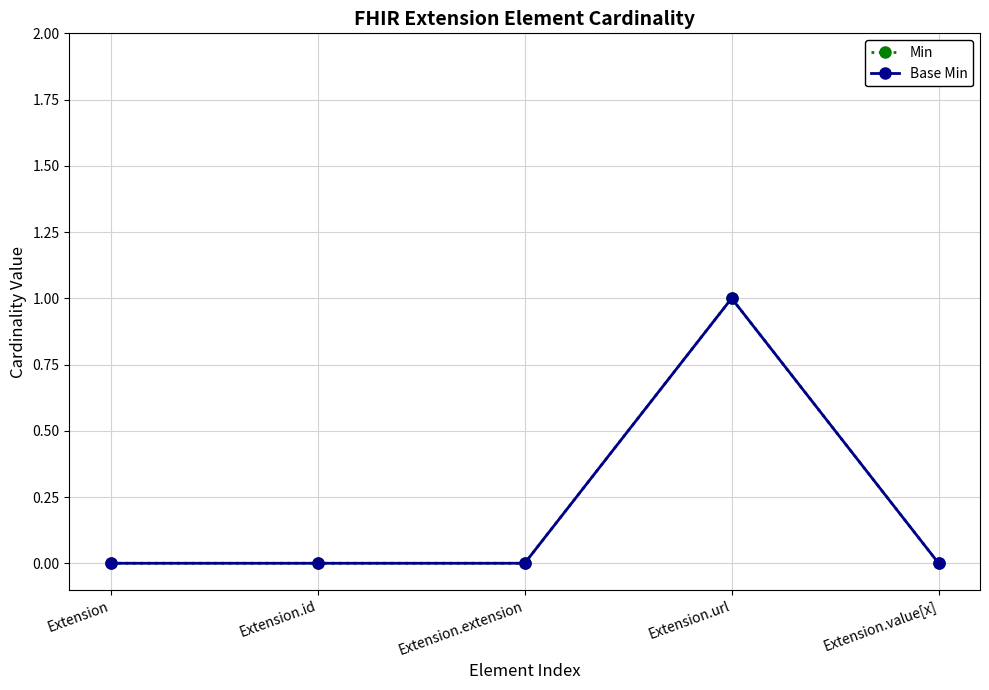

What position from the left is Extension.url?

4